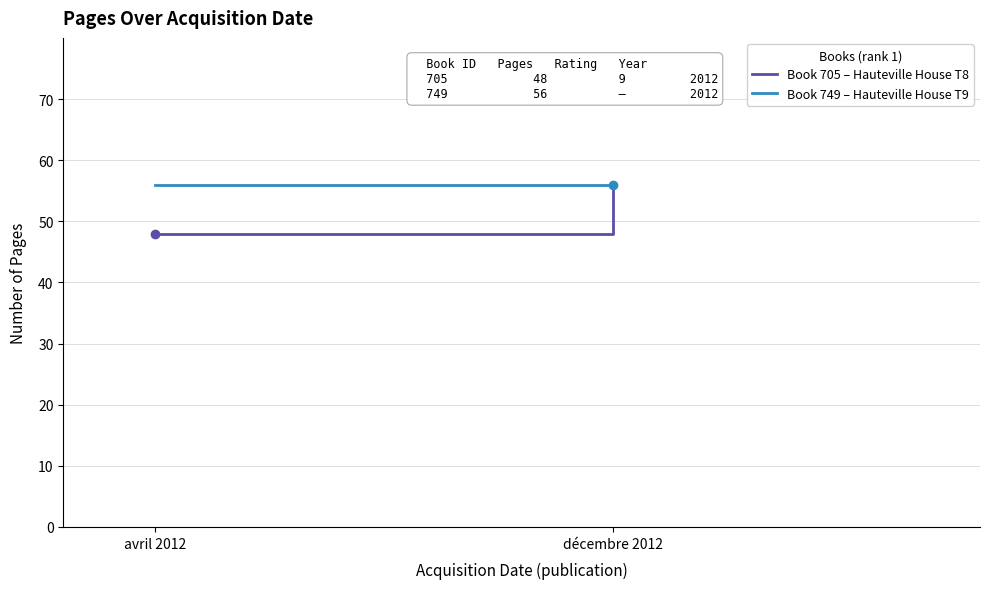

Reading right to left, what are all the values shown in this chart?

Book 705 – Hauteville House T8: 56	48
Book 749 – Hauteville House T9: 56	56